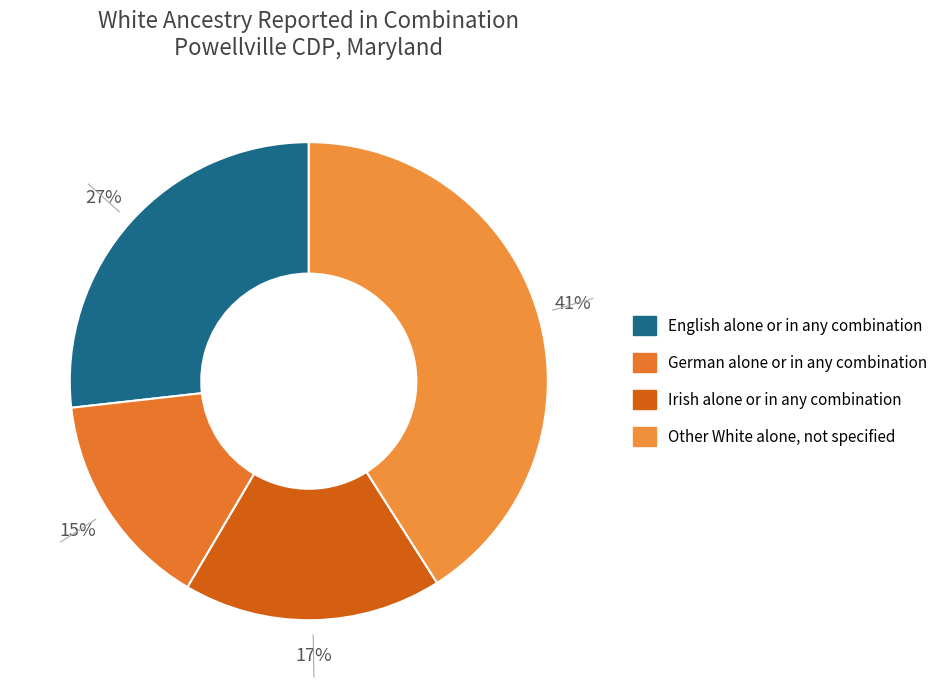

Is it true that German alone or in any combination is 23% of the pie?

False